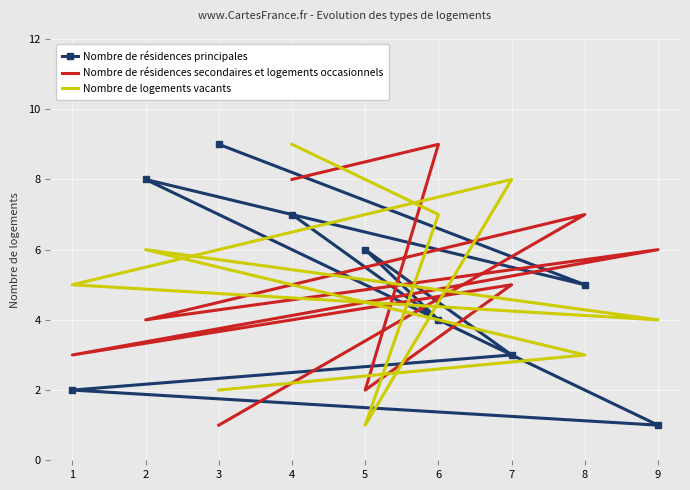

What is the smallest value displayed?

1